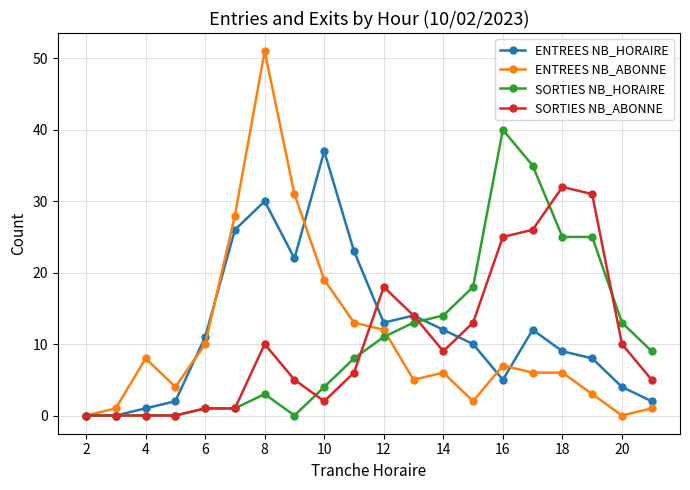

True or false: SORTIES NB_HORAIRE has more than 1 interior local peaks.

True